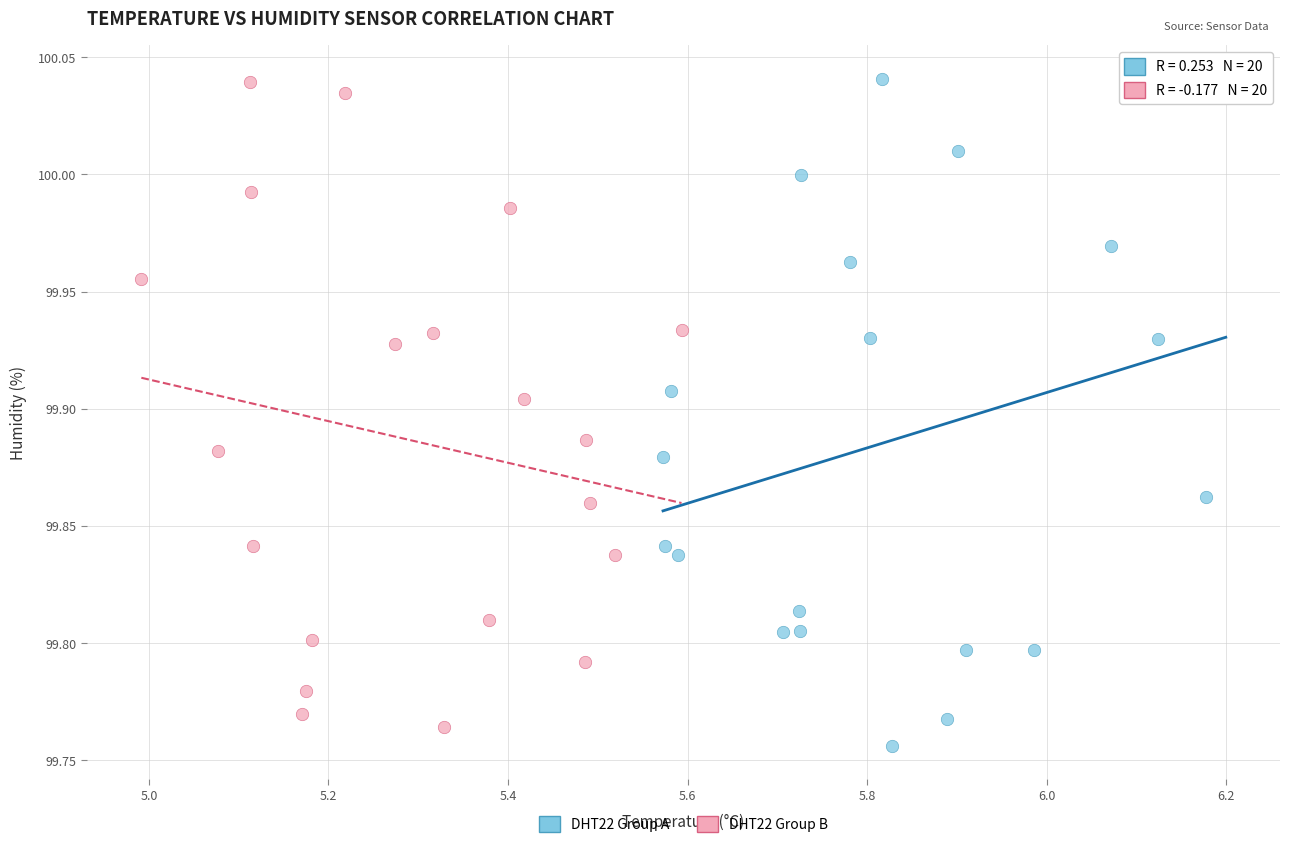

What are all the series names shown in the legend?

DHT22 Group A, DHT22 Group B